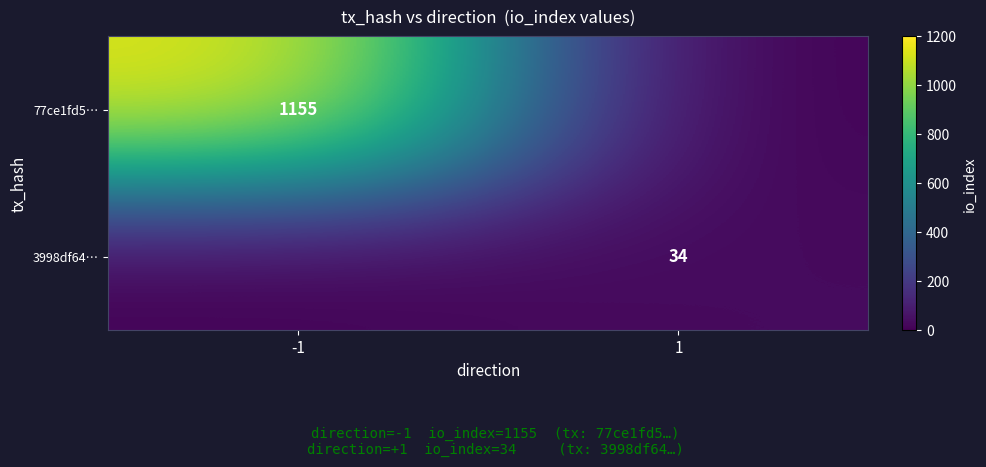

True or false: 3998df64… has a value of 45 at 1.

False